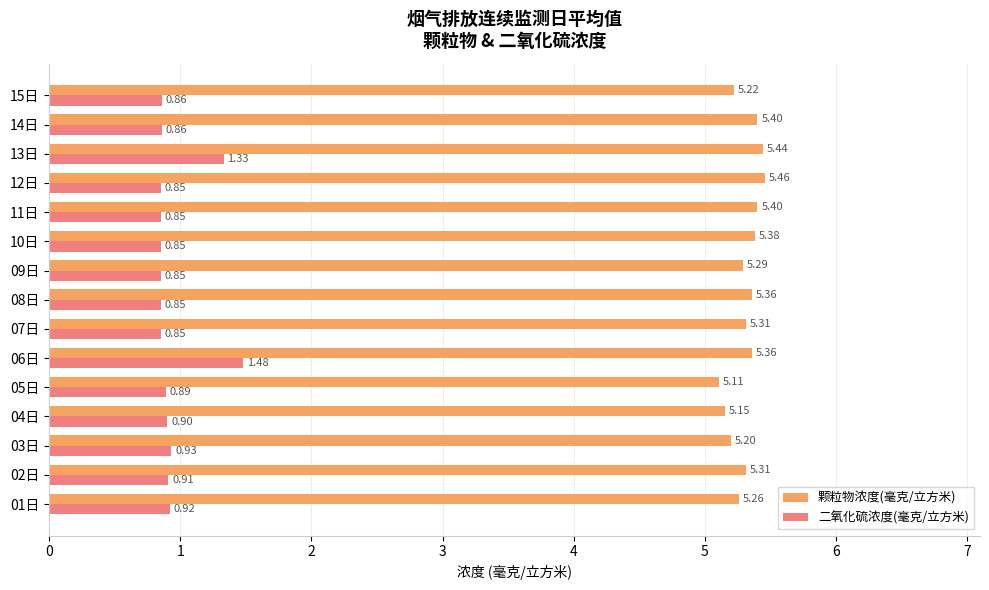

What is the difference between the maximum and second lowest values in the 二氧化硫浓度(毫克/立方米) series?

0.6